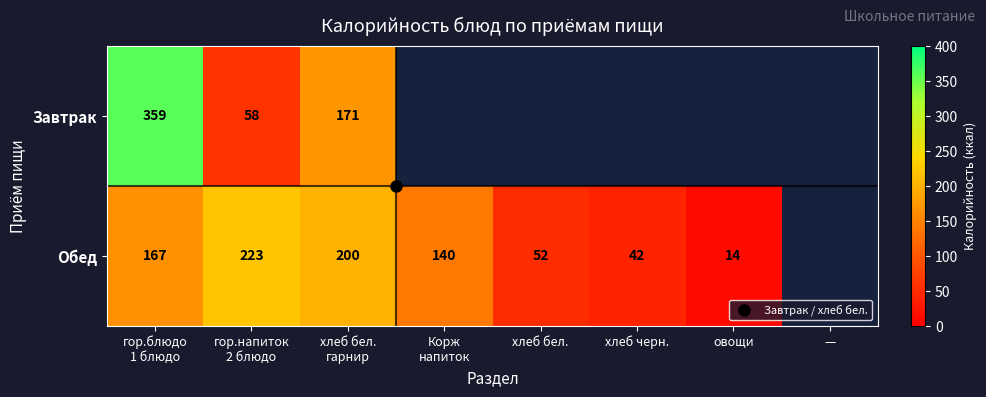

What is the highest value of the Завтрак series?

359.0